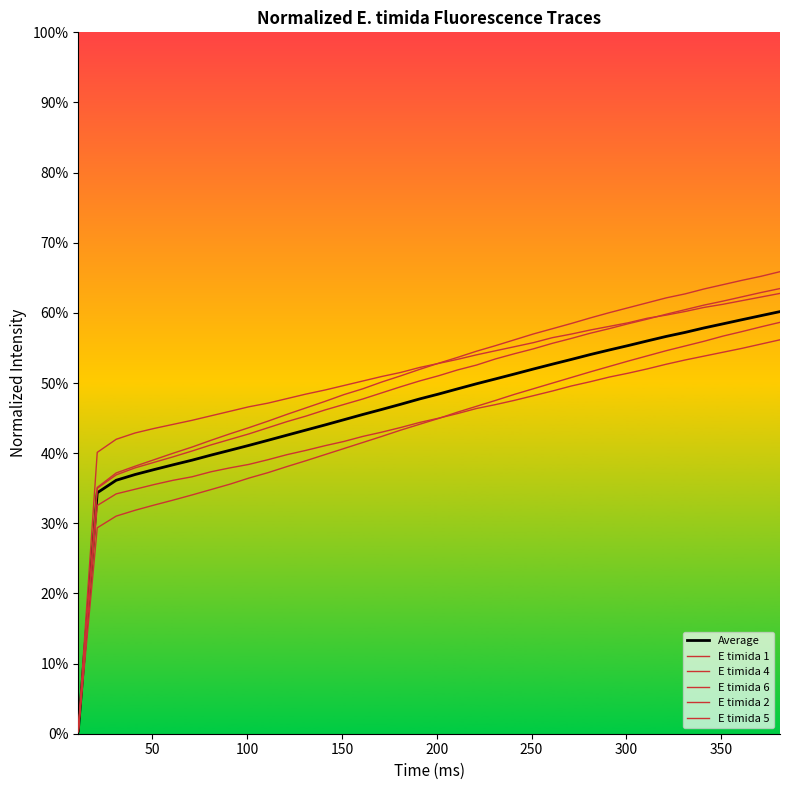

Does the chart have visible grid lines?

No